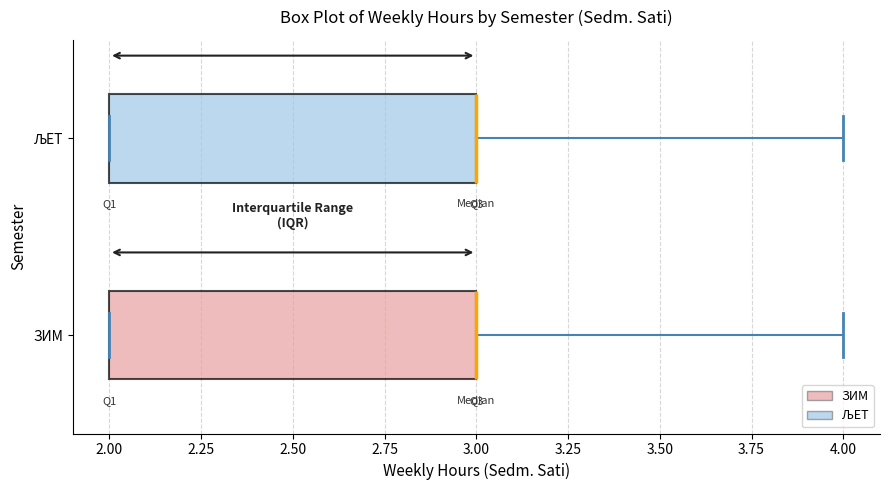

Reading bottom to top, transcribe this box plot: for each box, give where its median line is, the range the box spans, and where its two whiskers end, as read against the x-axis. The values are not printed on the chart, so give them approximately, as read against the axis.

ЗИМ: median 3 (drawn on the box's right edge), box 2 to 3, whiskers 2 to 4
ЉЕТ: median 3 (drawn on the box's right edge), box 2 to 3, whiskers 2 to 4